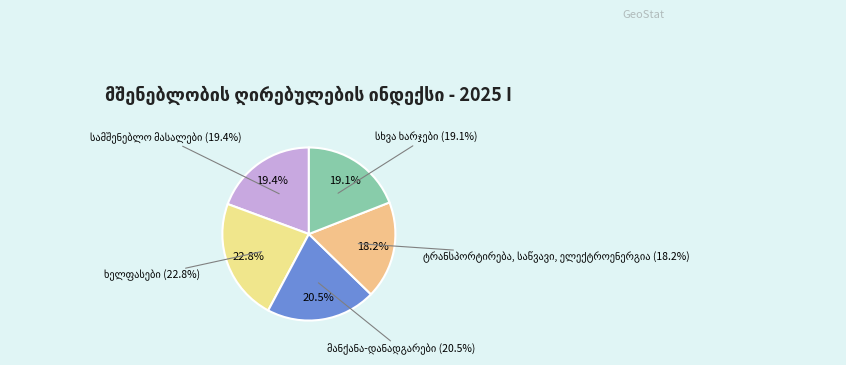

How many slices are in this pie chart?

5